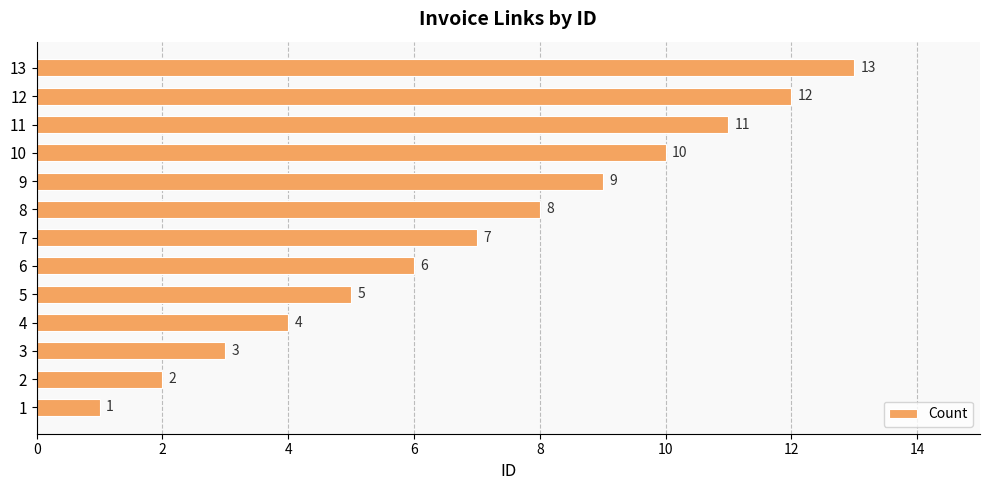

Where is the data nearest to the value 7?

7